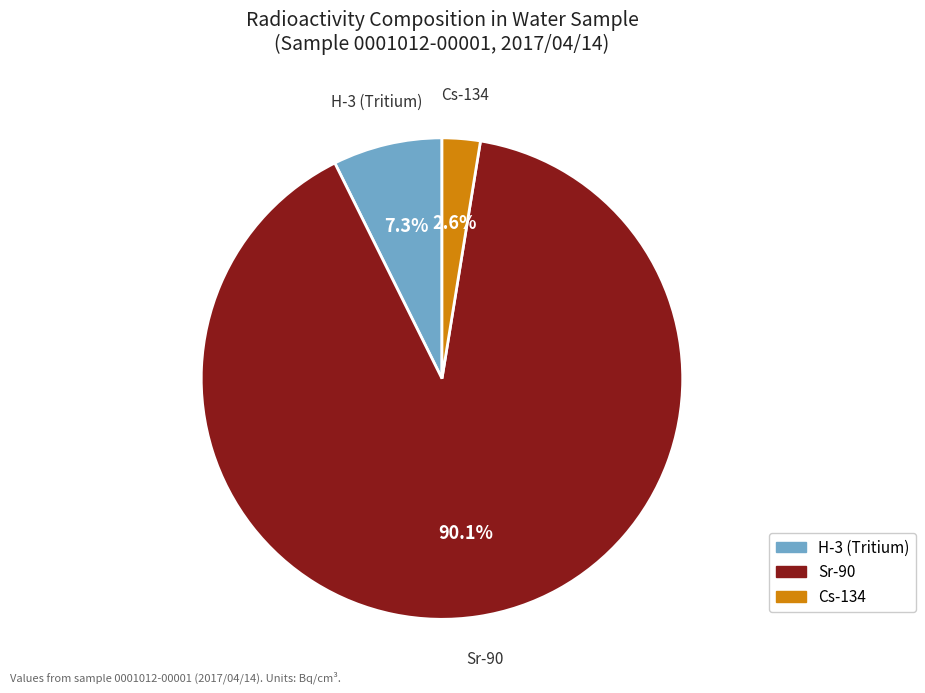

Which slice is the largest?

Sr-90